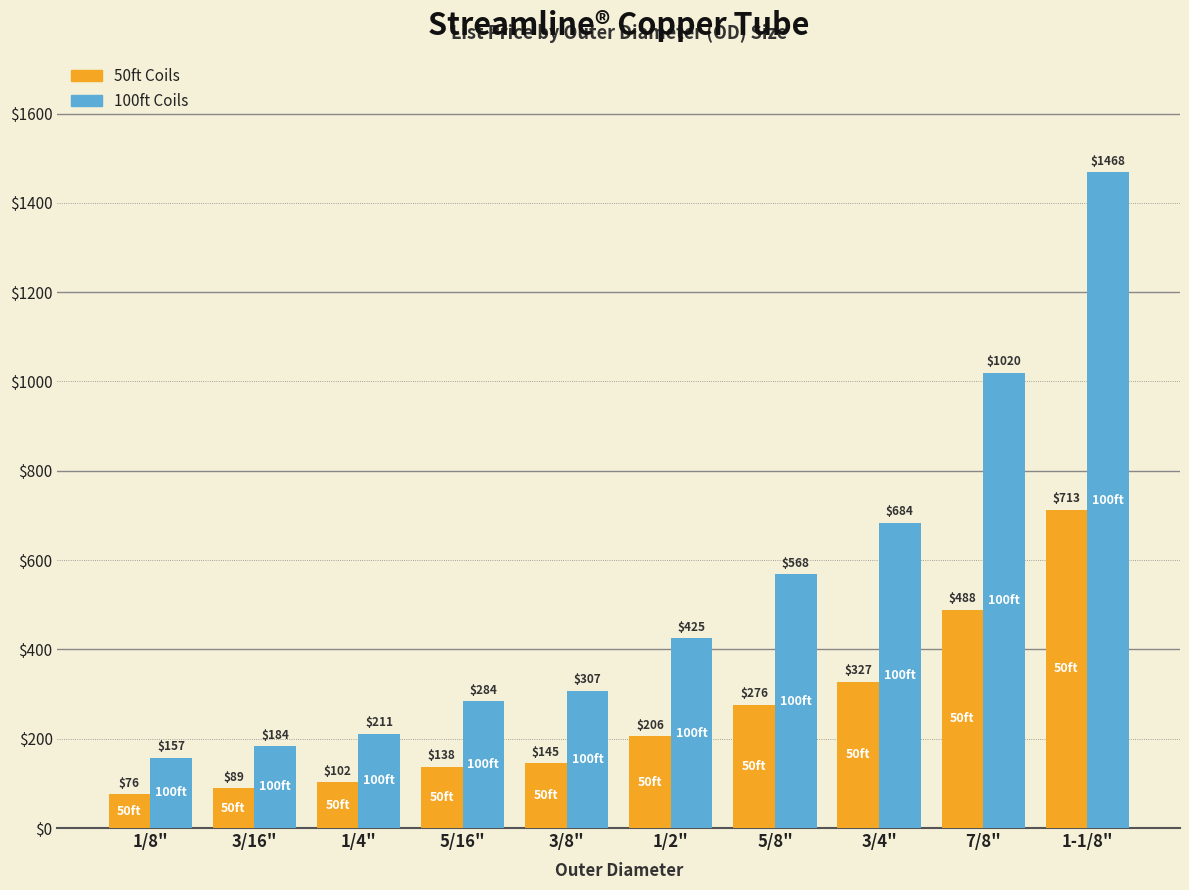

How many groups of bars are there?

10